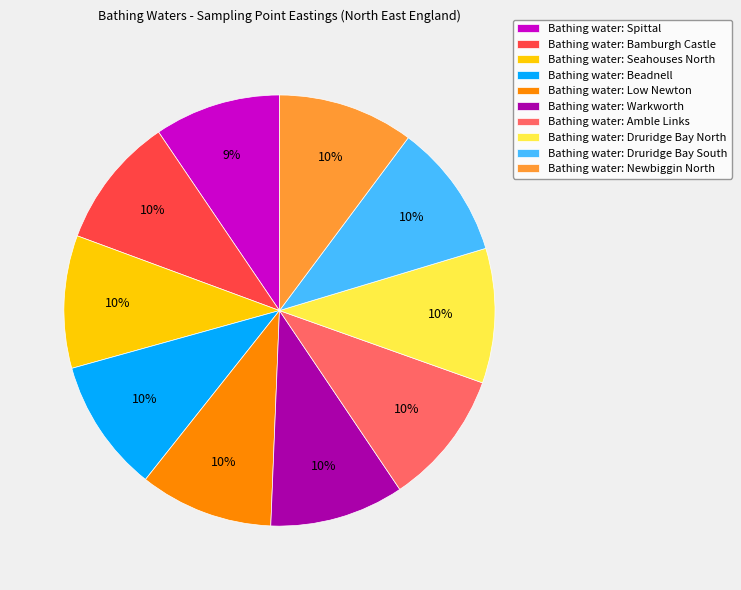

To the nearest percent, what portion does Bathing water: Seahouses North represent?

10%